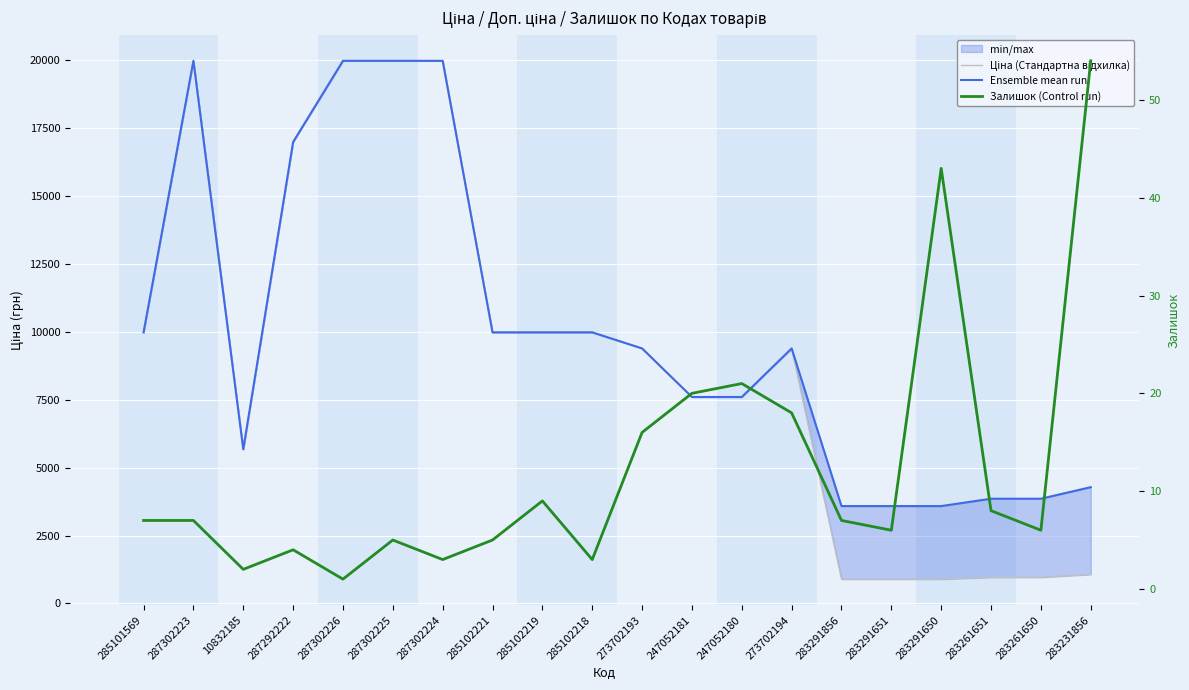

The Ціна (Стандартна відхилка) series shows 6410.2 at 285102218. True or false?

False